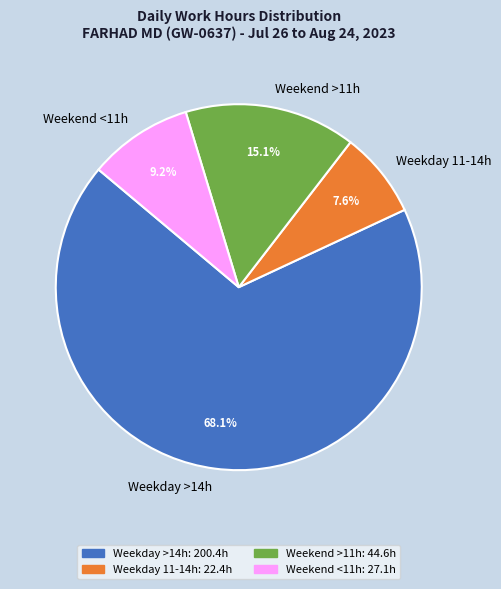

What percentage do Weekday 11-14h and Weekend <11h together represent?

16.8%